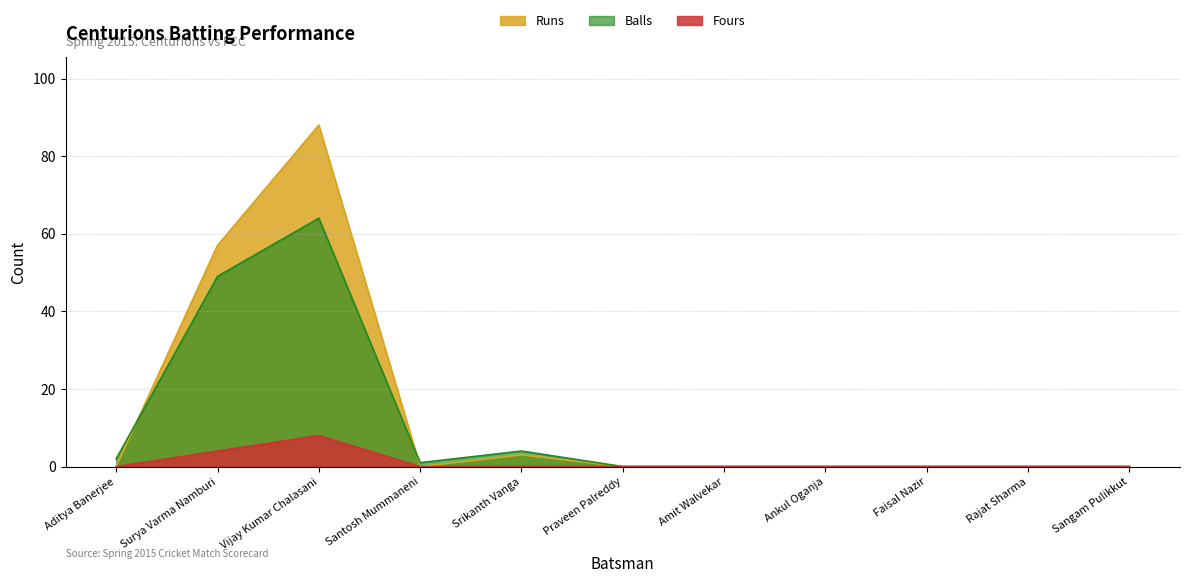

Which series has the largest range (max minus min)?

Runs